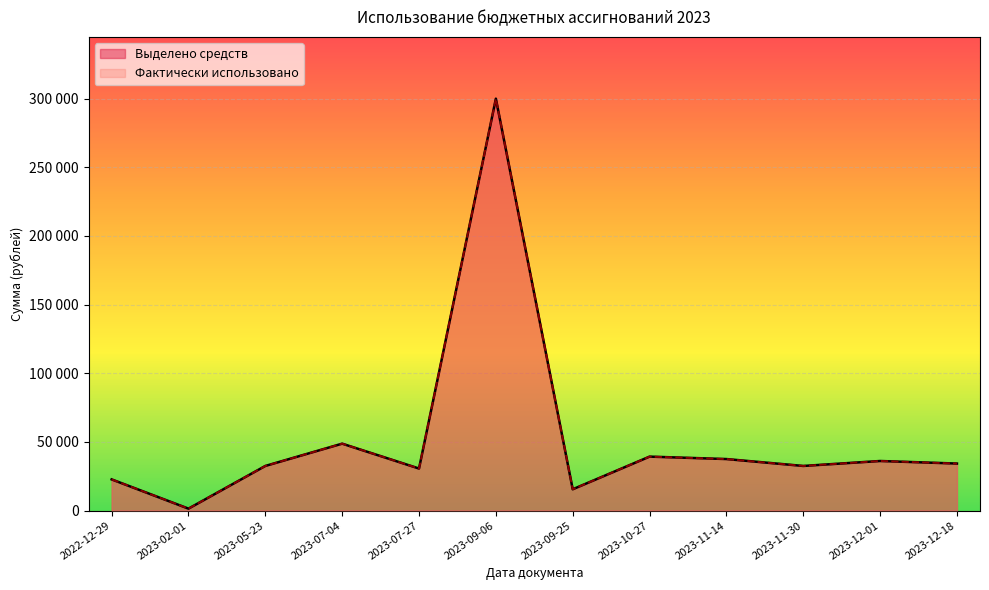

What is the average value of the Выделено средств series?

52583.3